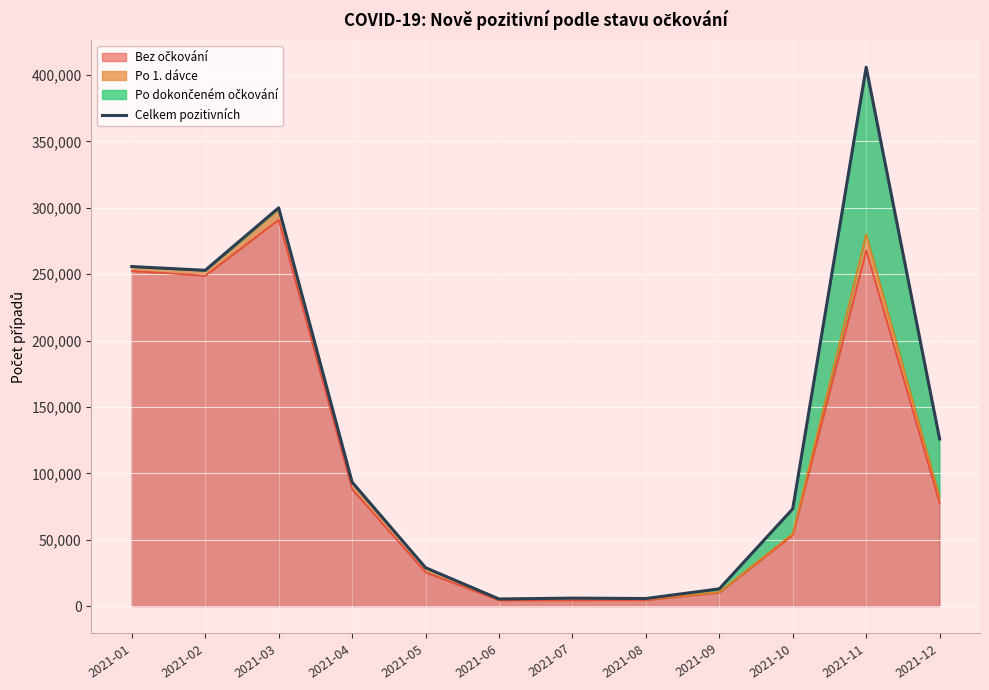

Which label corresponds to the smallest value in the chart?

2021-06